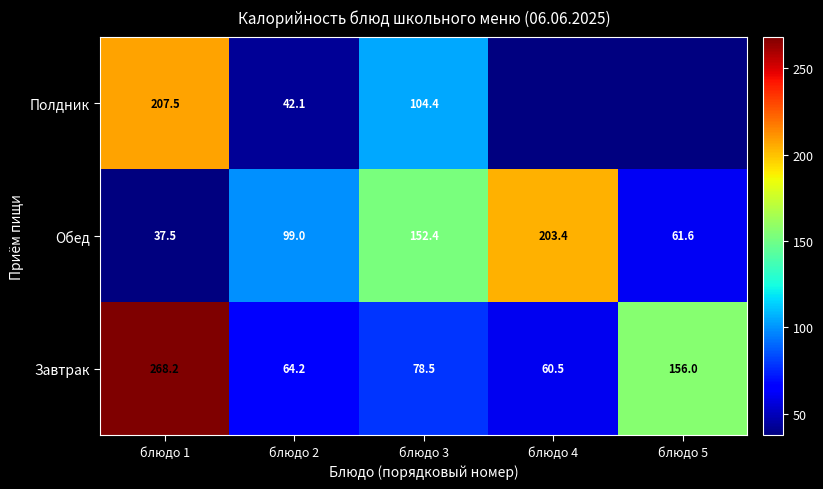

Where is Обед nearest to the value 120?

блюдо 2